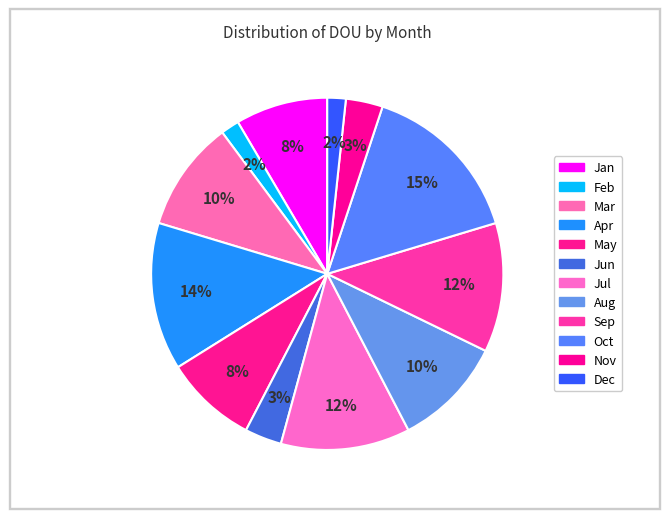

Is it true that May is 8% of the pie?

True